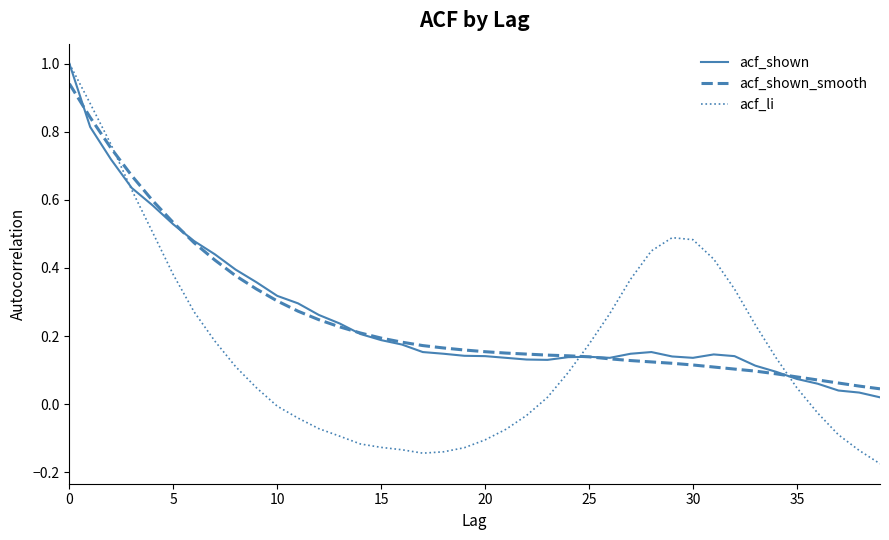

Which series has the widest spread of values?

acf_li